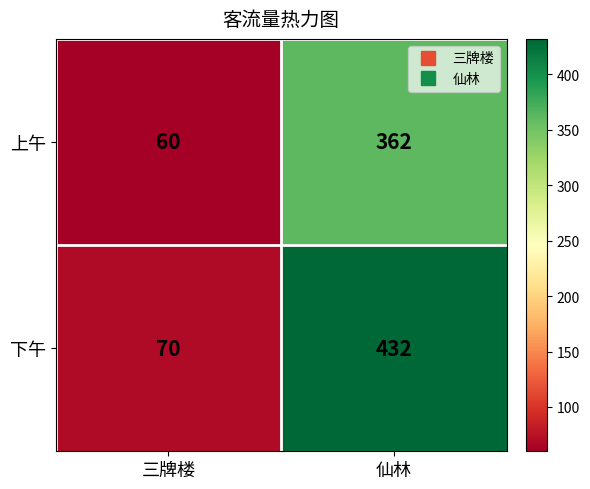

How many categories are shown in the chart?

2